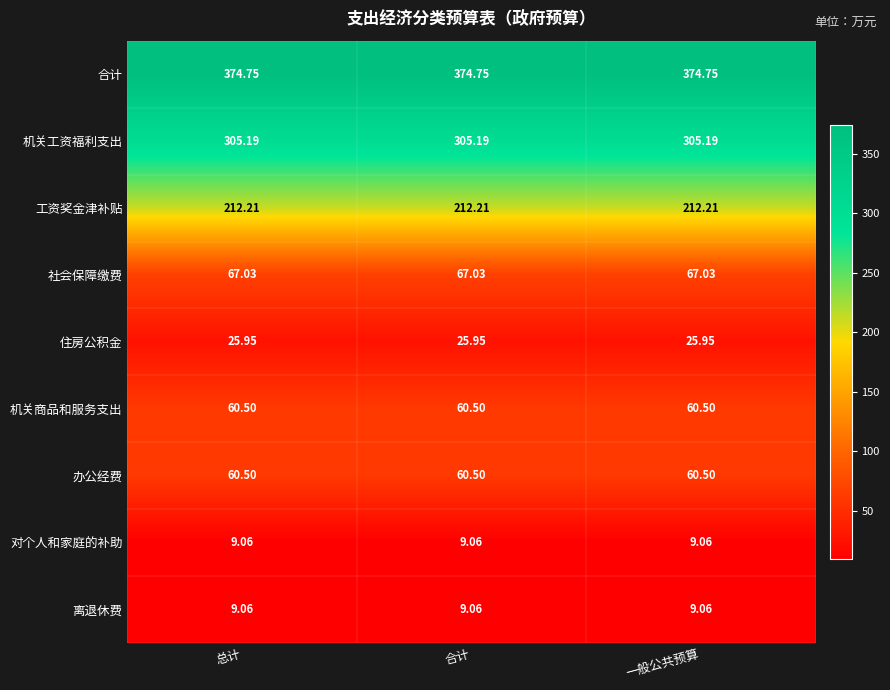

Is the value of 工资奖金津补贴 at 总计 greater than the value of 合计 at 合计?

No